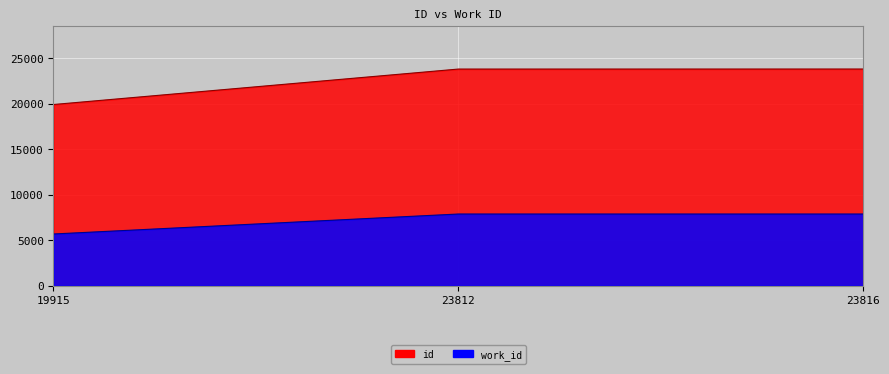

Reading right to left, what are all the values shown in this chart?

work_id: 23816=7877	23812=7877	19915=5681
id: 23816=23816	23812=23812	19915=19915